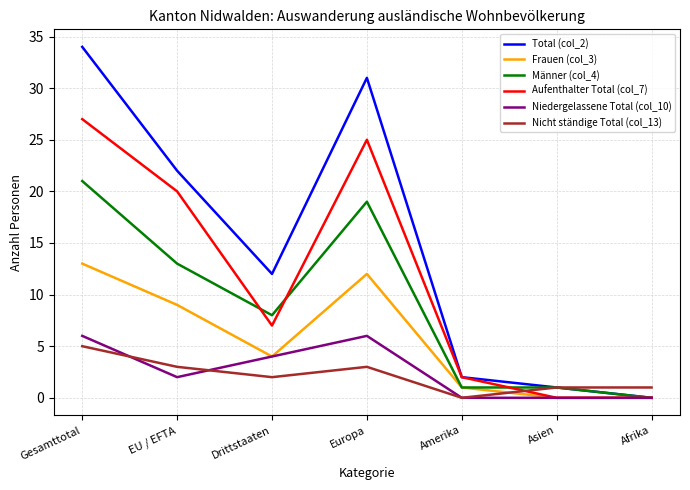

At which label is Frauen (col_3) closest to 6?

Drittstaaten